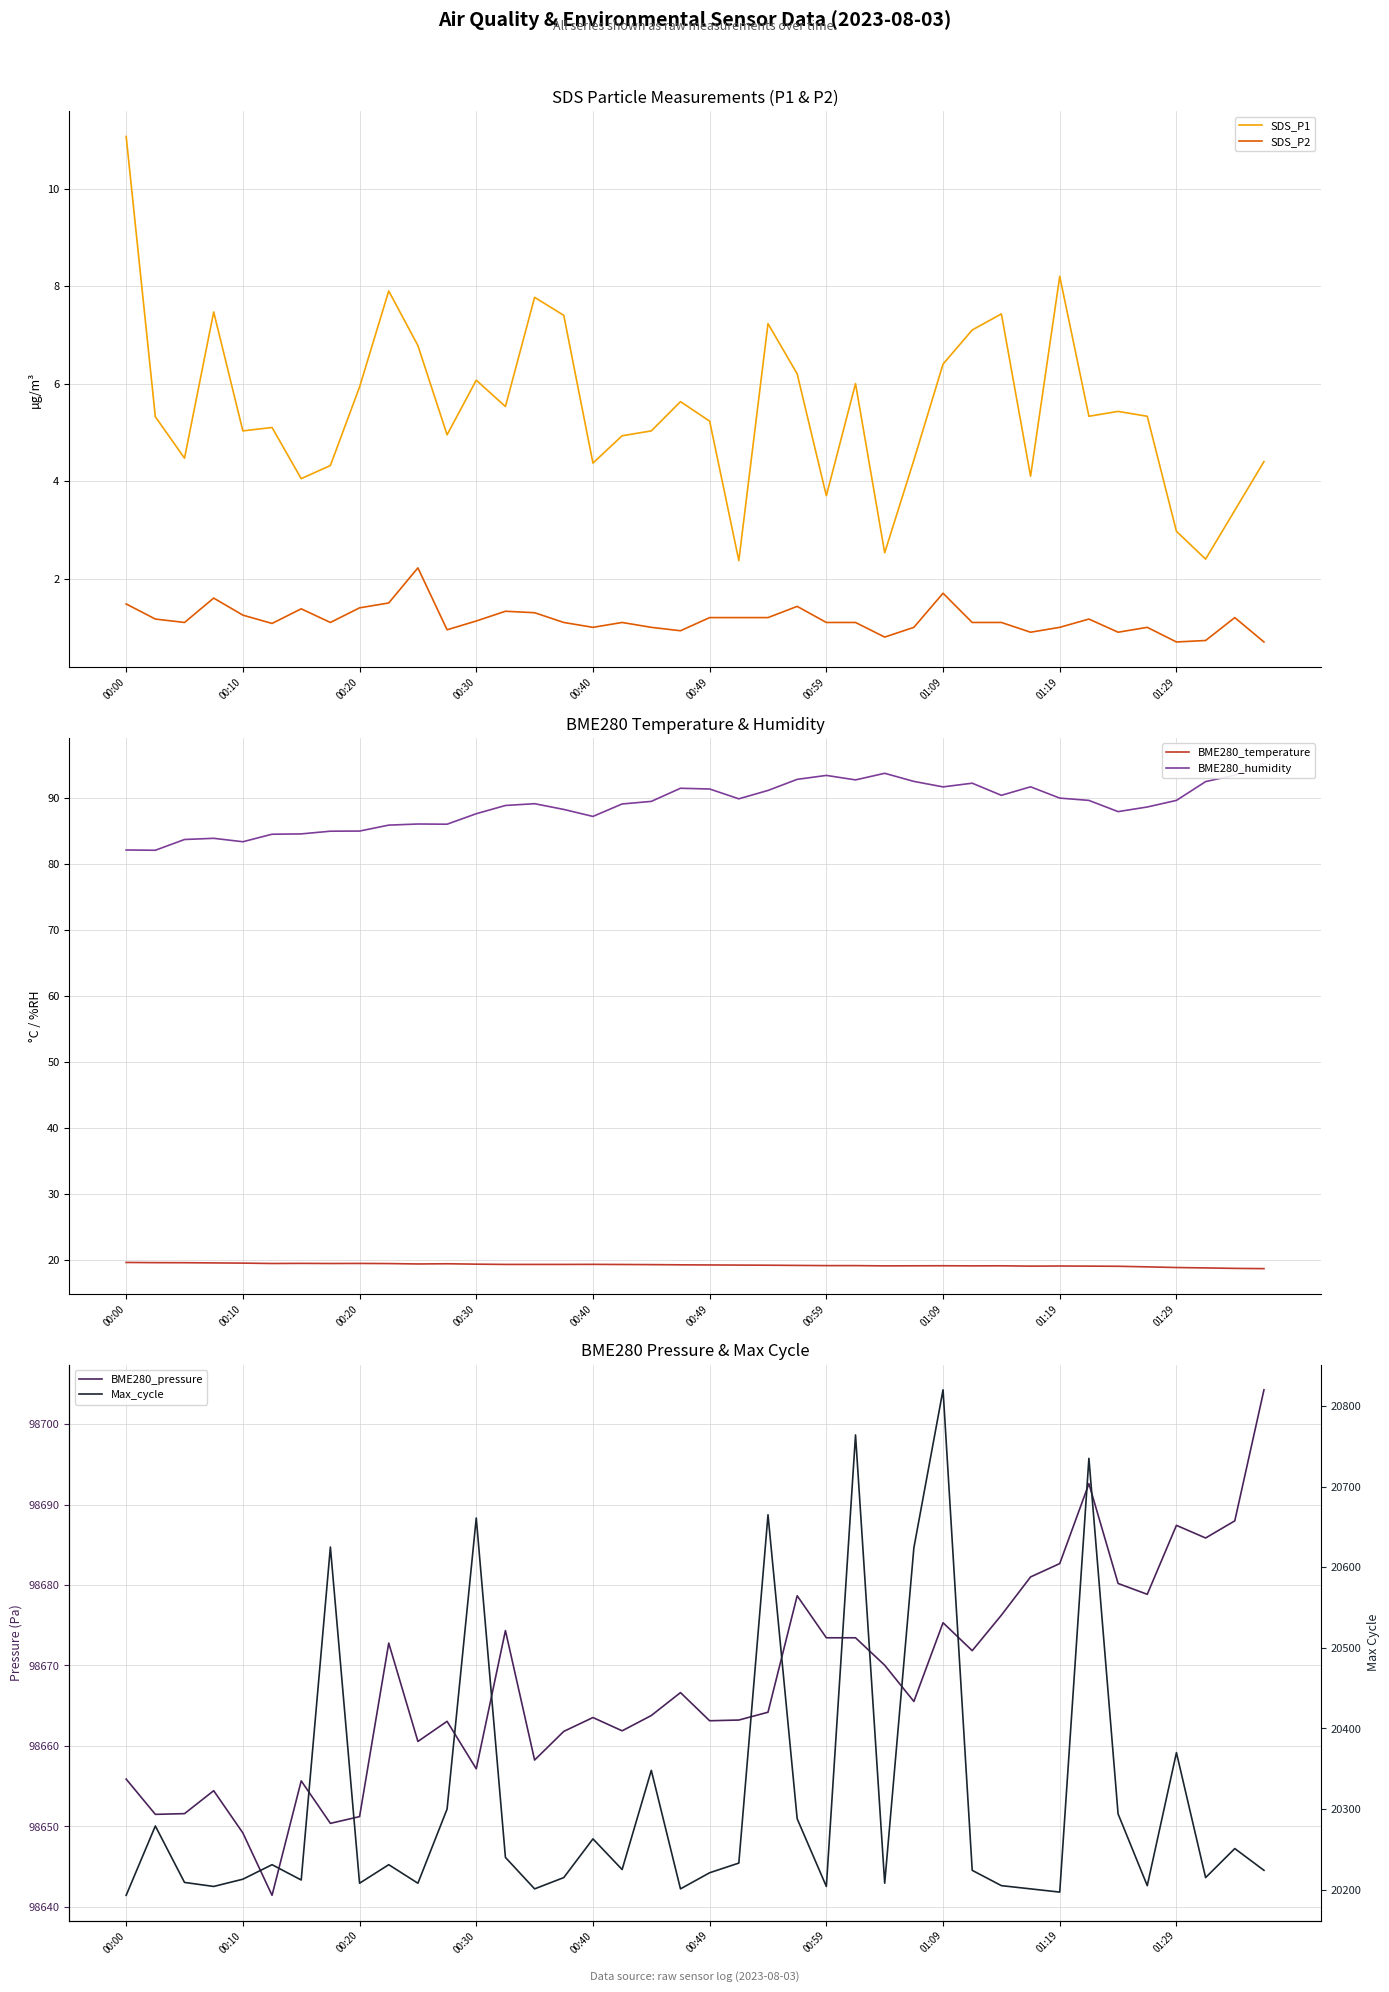

The BME280_temperature series shows 8.4 at 01:29. True or false?

False